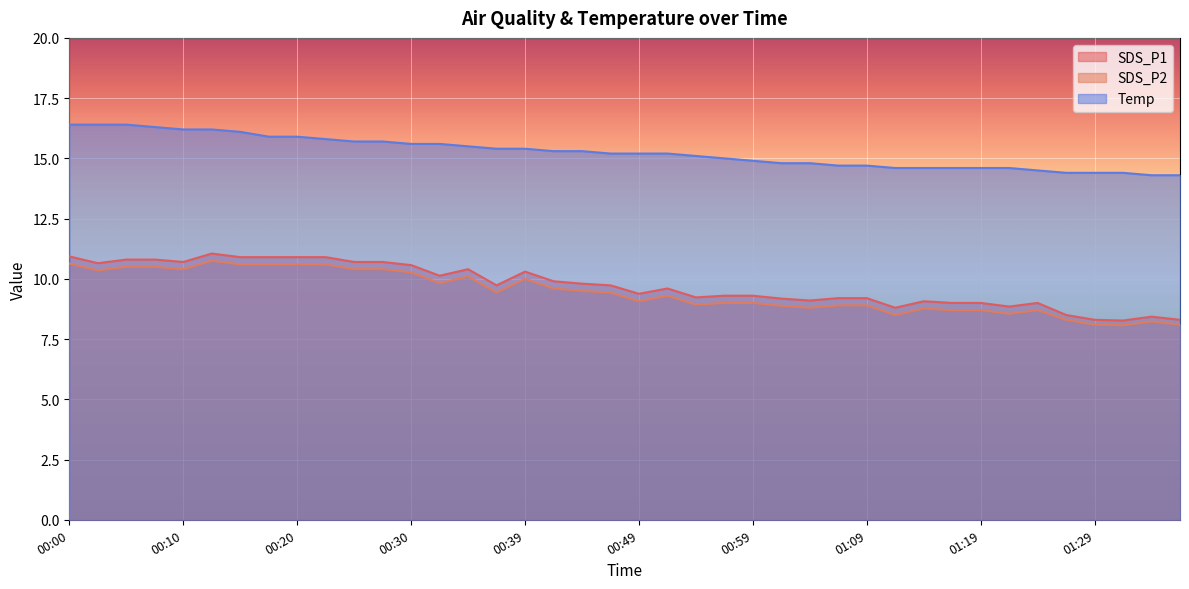

What value does the Temp series have at 00:39?

15.4